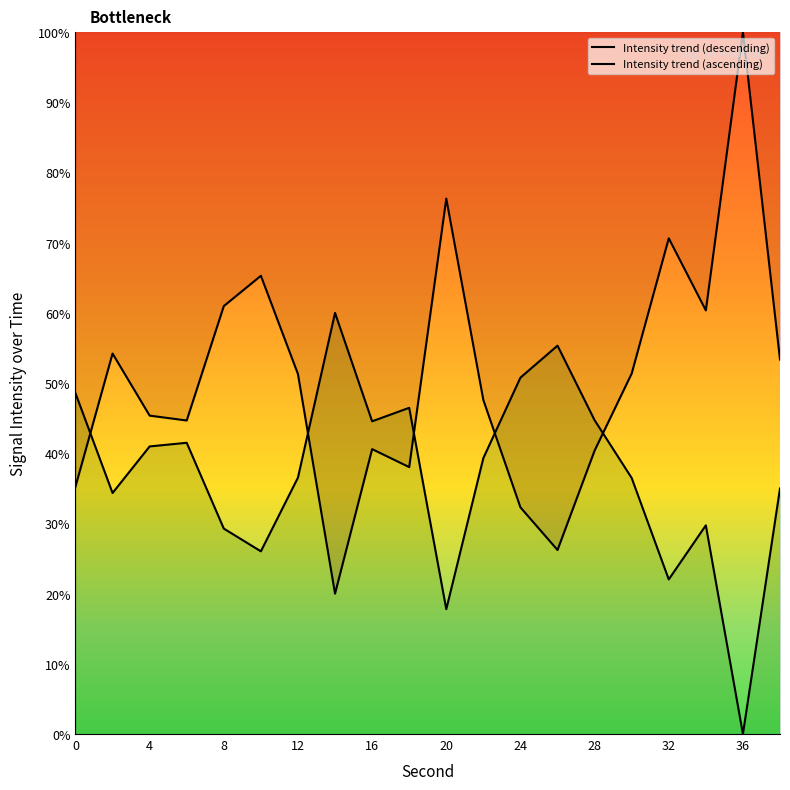

True or false: Intensity trend (ascending) has more than 2 points higher than both neighbors.

True